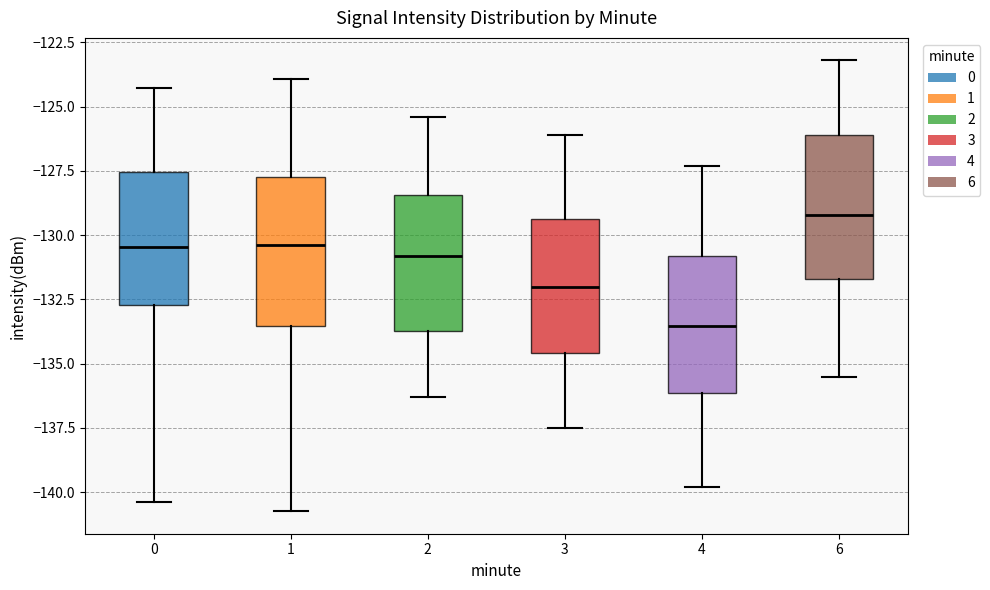

Which box's median line is the lowest?

4